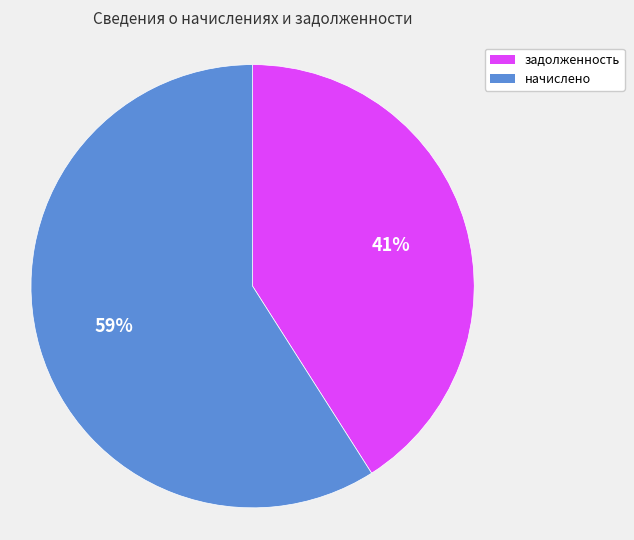

Between начислено and задолженность, which is larger?

начислено